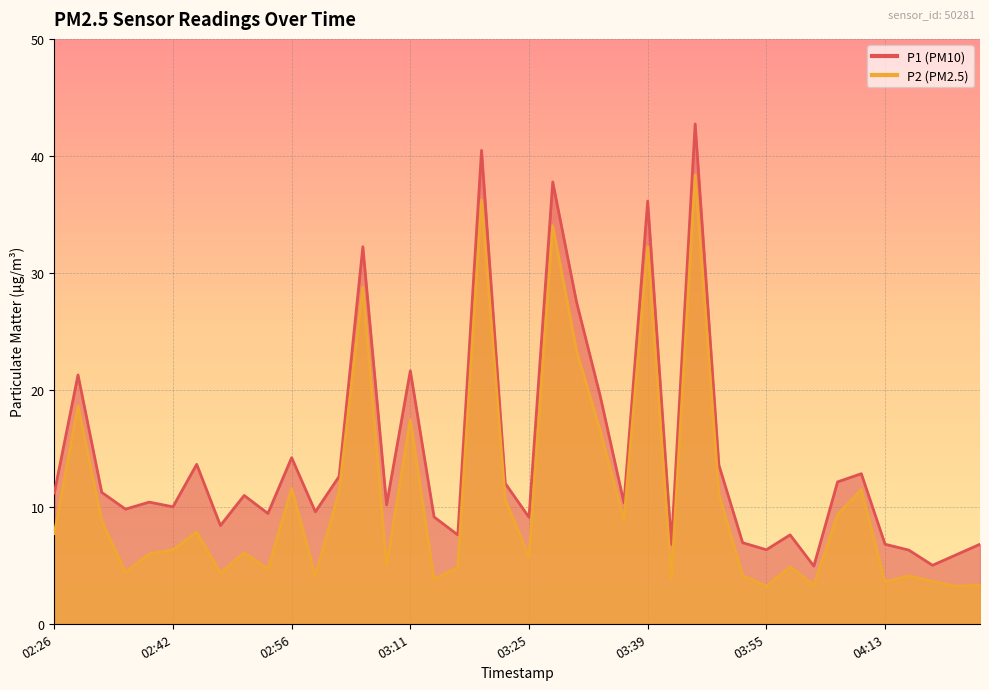

What is the value of the P2 point at the 38th from the left?

3.6